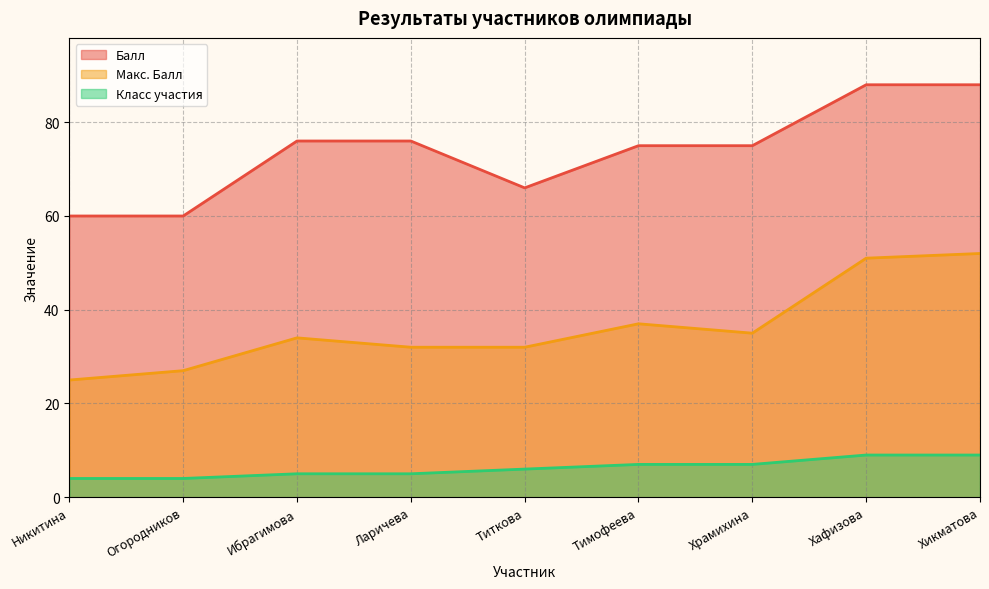

What is the average value of the Макс. Балл series?

36